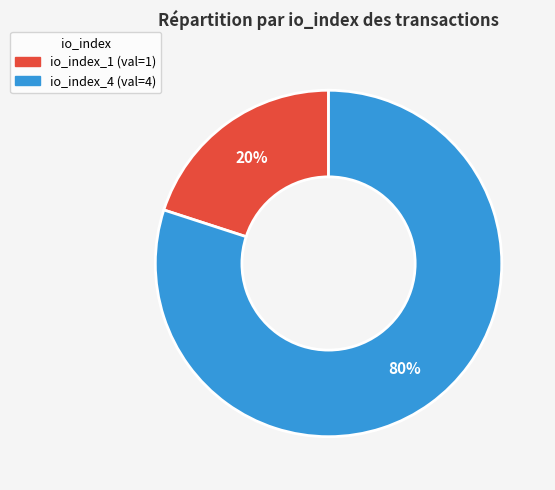

To the nearest percent, what is the difference between the largest and smallest slice percentages?

60%